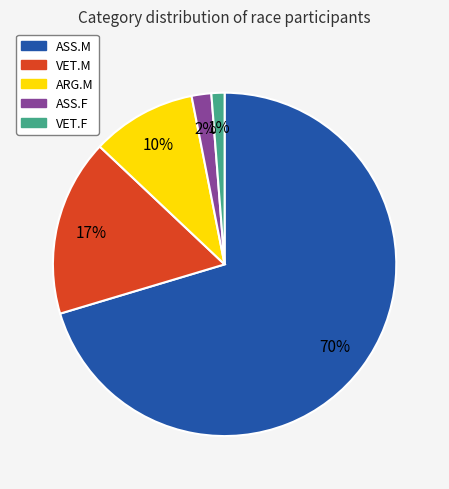

Count the number of slices in the pie.

5